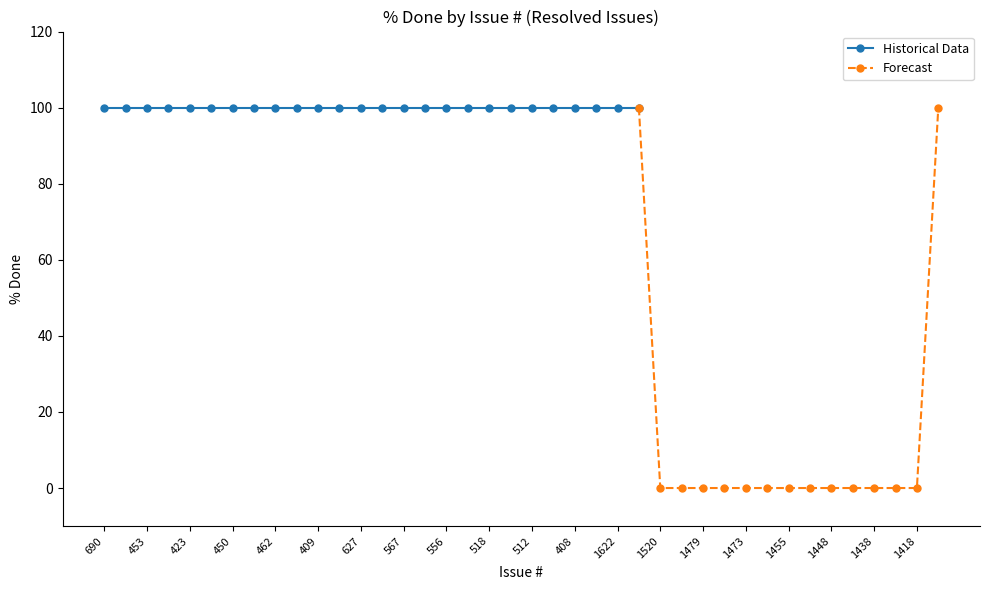

The chart shows a value of 100 at 1585. True or false?

True